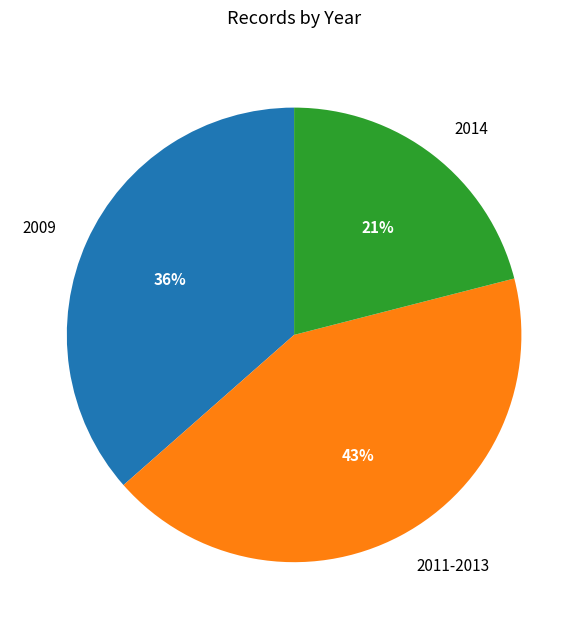

Approximately how many times larger is the value at 2009 compared to 2014?

1.7